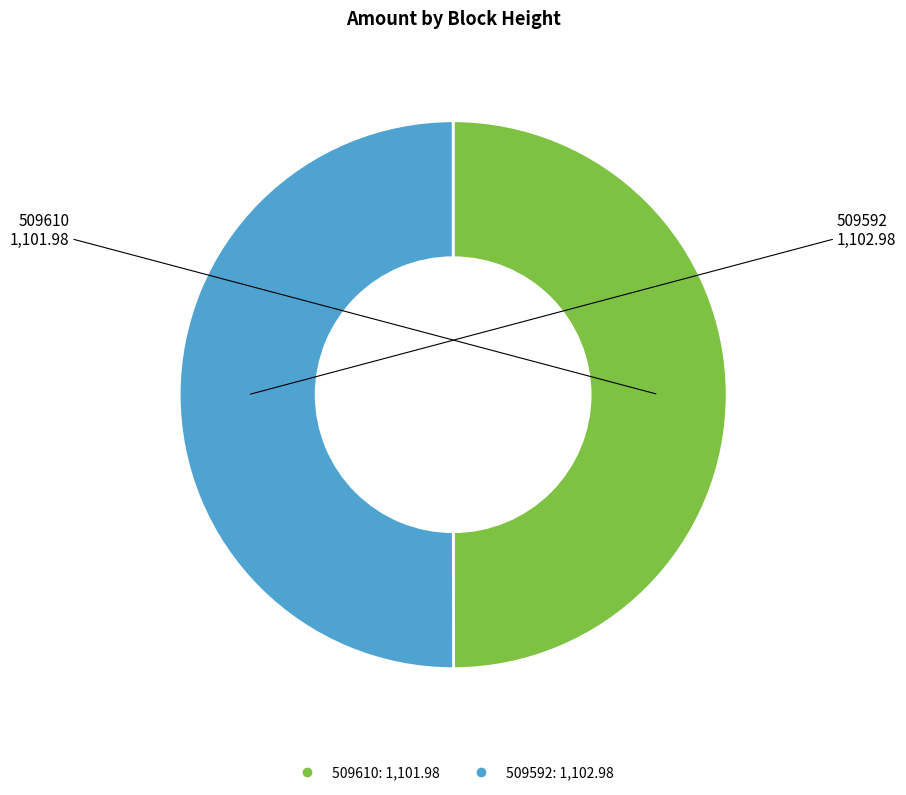

Is the sum of 509610 and 509592 greater than half?

Yes